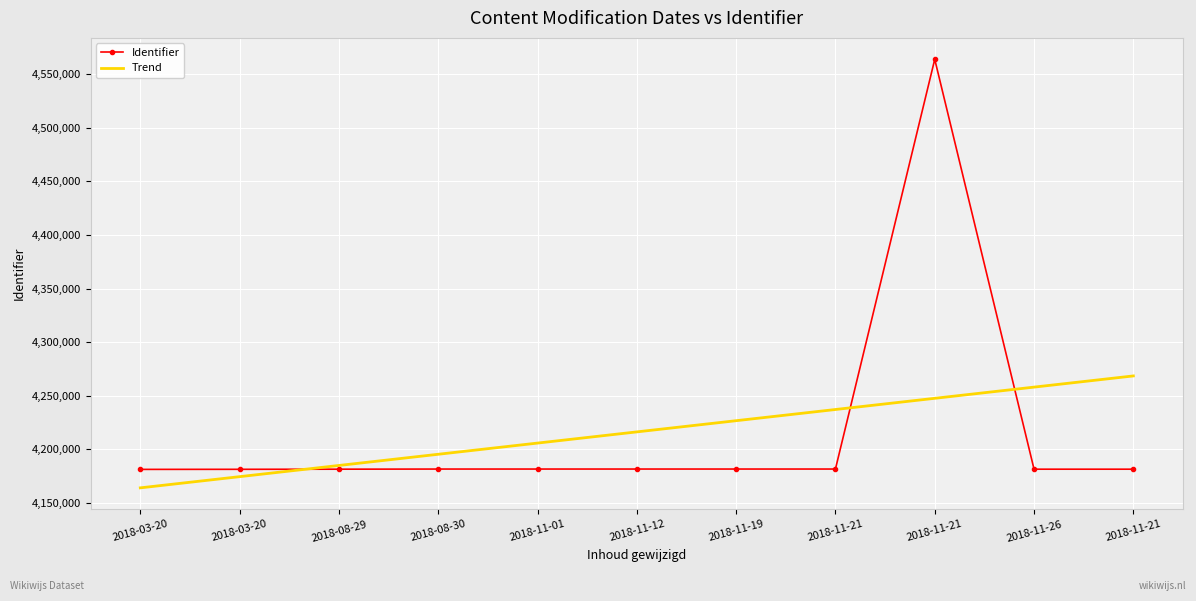

What is the difference between the highest and lowest values at 2018-08-29?

3475.9